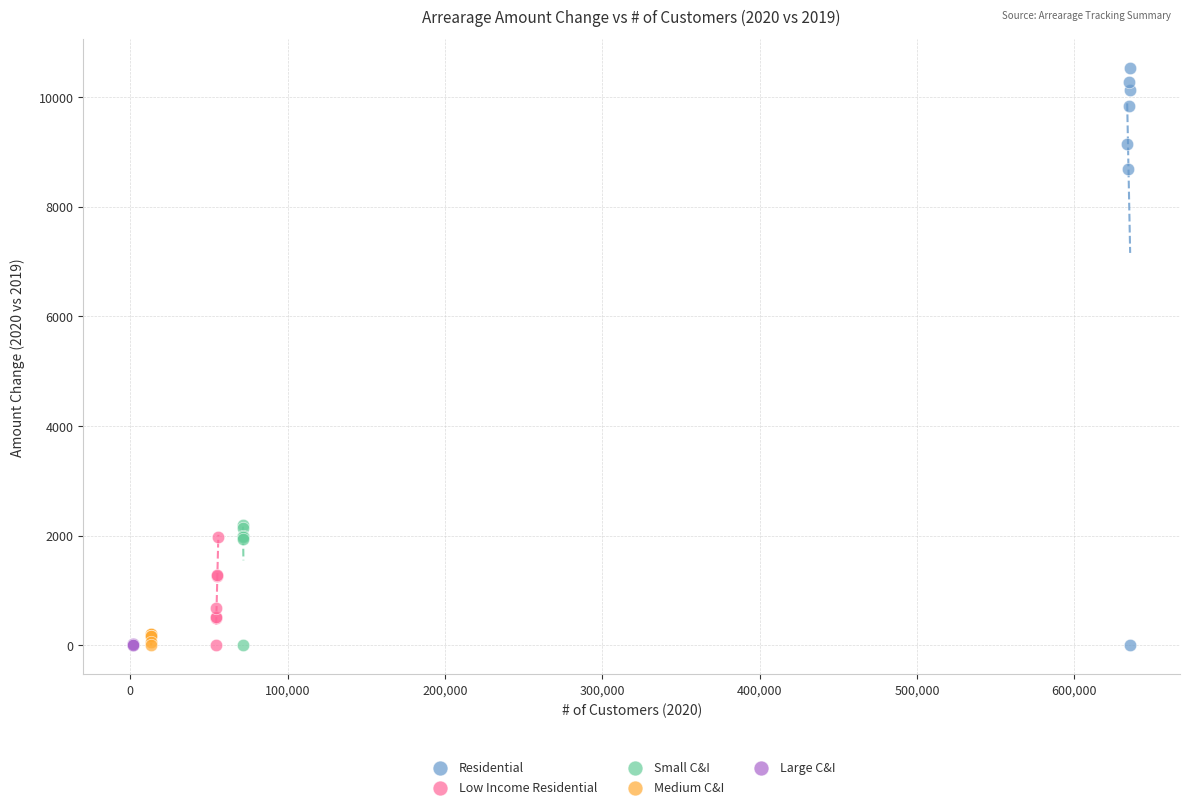

Which series contains the highest Y value?

Residential